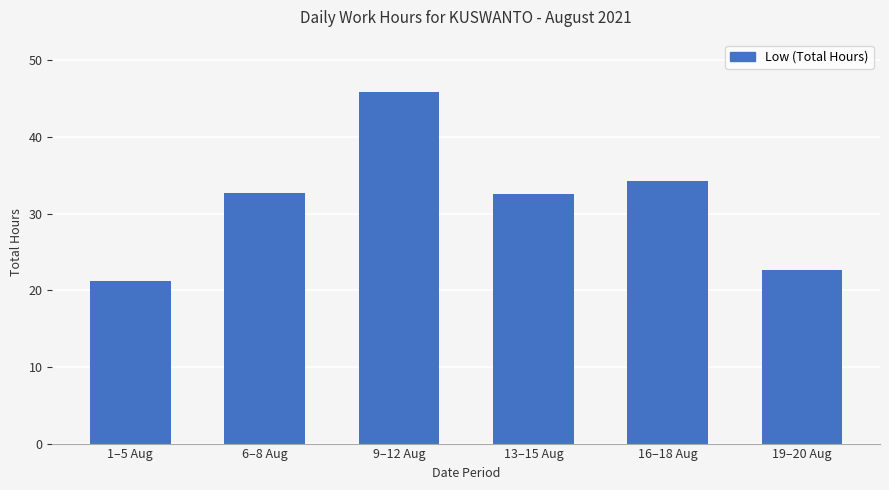

Which label corresponds to the largest value in the chart?

9–12 Aug